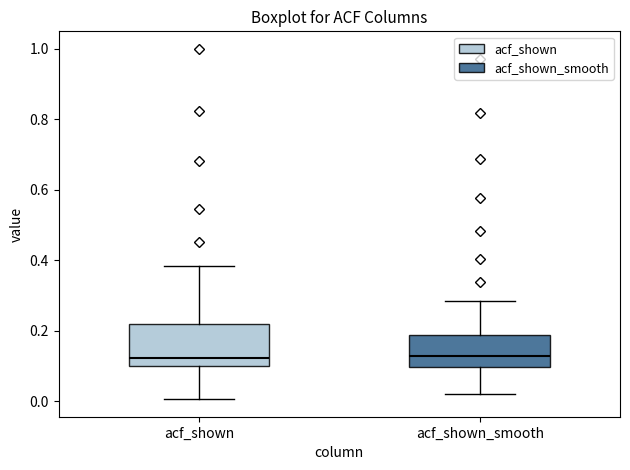

Reading left to right, transcribe this box plot: for each box, give where its median line is, the range the box spans, and where its two whiskers end, as read against the y-axis. The values are not printed on the chart, so give them approximately, as read against the axis.

acf_shown: median 0.12, box 0.10 to 0.22, whiskers 0.00 to 0.38
acf_shown_smooth: median 0.12, box 0.10 to 0.18, whiskers 0.02 to 0.28